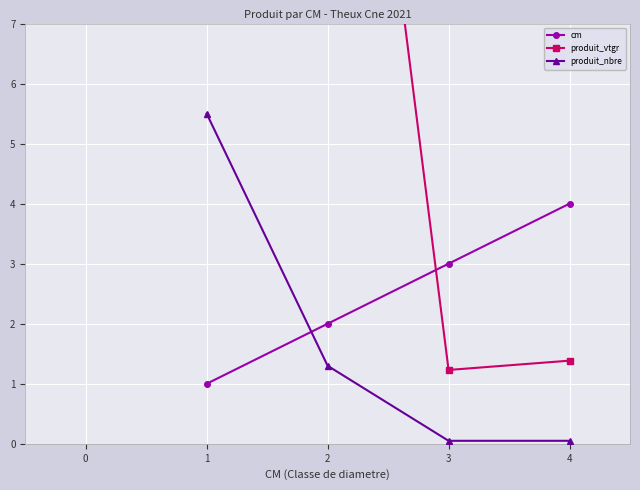

The value of cm at 2 is 2.7. True or false?

False